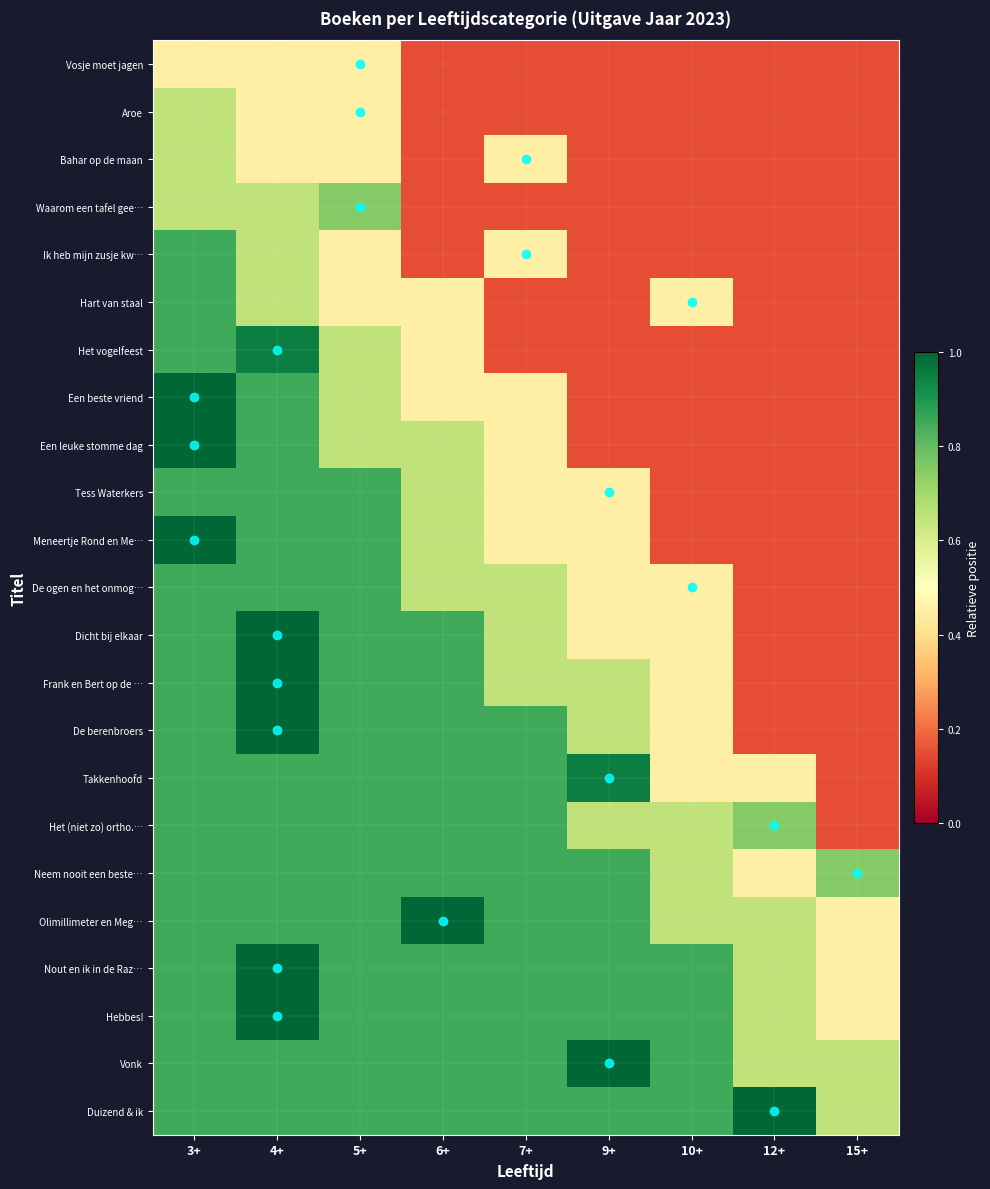

Reading left to right, extract all data points from this chart.

Vosje moet jagen: 3+=0.5	4+=0.5	5+=0.4	6+=0.1	7+=0.1	9+=0.1	10+=0.1	12+=0.1	15+=0.1
Aroe: 3+=0.7	4+=0.5	5+=0.4	6+=0.1	7+=0.1	9+=0.1	10+=0.1	12+=0.1	15+=0.1
Bahar op de maan: 3+=0.7	4+=0.5	5+=0.5	6+=0.1	7+=0.4	9+=0.1	10+=0.1	12+=0.1	15+=0.1
Waarom een tafel gee…: 3+=0.7	4+=0.7	5+=0.8	6+=0.1	7+=0.1	9+=0.1	10+=0.1	12+=0.1	15+=0.1
Ik heb mijn zusje kw…: 3+=0.8	4+=0.7	5+=0.5	6+=0.1	7+=0.4	9+=0.1	10+=0.1	12+=0.1	15+=0.1
Hart van staal: 3+=0.8	4+=0.7	5+=0.5	6+=0.5	7+=0.1	9+=0.1	10+=0.4	12+=0.1	15+=0.1
Het vogelfeest: 3+=0.8	4+=0.9	5+=0.7	6+=0.5	7+=0.1	9+=0.1	10+=0.1	12+=0.1	15+=0.1
Een beste vriend: 3+=1.0	4+=0.8	5+=0.7	6+=0.5	7+=0.5	9+=0.1	10+=0.1	12+=0.1	15+=0.1
Een leuke stomme dag: 3+=1.0	4+=0.8	5+=0.7	6+=0.7	7+=0.5	9+=0.1	10+=0.1	12+=0.1	15+=0.1
Tess Waterkers: 3+=0.8	4+=0.8	5+=0.8	6+=0.7	7+=0.5	9+=0.4	10+=0.1	12+=0.1	15+=0.1
Meneertje Rond en Me…: 3+=1.0	4+=0.8	5+=0.8	6+=0.7	7+=0.5	9+=0.5	10+=0.1	12+=0.1	15+=0.1
De ogen en het onmog…: 3+=0.8	4+=0.8	5+=0.8	6+=0.7	7+=0.7	9+=0.5	10+=0.4	12+=0.1	15+=0.1
Dicht bij elkaar: 3+=0.8	4+=1.0	5+=0.8	6+=0.8	7+=0.7	9+=0.5	10+=0.5	12+=0.1	15+=0.1
Frank en Bert op de …: 3+=0.8	4+=1.0	5+=0.8	6+=0.8	7+=0.7	9+=0.7	10+=0.5	12+=0.1	15+=0.1
De berenbroers: 3+=0.8	4+=1.0	5+=0.8	6+=0.8	7+=0.8	9+=0.7	10+=0.5	12+=0.1	15+=0.1
Takkenhoofd: 3+=0.8	4+=0.8	5+=0.8	6+=0.8	7+=0.8	9+=0.9	10+=0.5	12+=0.5	15+=0.1
Het (niet zo) ortho.…: 3+=0.8	4+=0.8	5+=0.8	6+=0.8	7+=0.8	9+=0.7	10+=0.7	12+=0.8	15+=0.1
Neem nooit een beste…: 3+=0.8	4+=0.8	5+=0.8	6+=0.8	7+=0.8	9+=0.8	10+=0.7	12+=0.5	15+=0.8
Olimillimeter en Meg…: 3+=0.8	4+=0.8	5+=0.8	6+=1.0	7+=0.8	9+=0.8	10+=0.7	12+=0.7	15+=0.5
Nout en ik in de Raz…: 3+=0.8	4+=1.0	5+=0.8	6+=0.8	7+=0.8	9+=0.8	10+=0.8	12+=0.7	15+=0.5
Hebbes!: 3+=0.8	4+=1.0	5+=0.8	6+=0.8	7+=0.8	9+=0.8	10+=0.8	12+=0.7	15+=0.5
Vonk: 3+=0.8	4+=0.8	5+=0.8	6+=0.8	7+=0.8	9+=1.0	10+=0.8	12+=0.7	15+=0.7
Duizend & ik: 3+=0.8	4+=0.8	5+=0.8	6+=0.8	7+=0.8	9+=0.8	10+=0.8	12+=1.0	15+=0.7